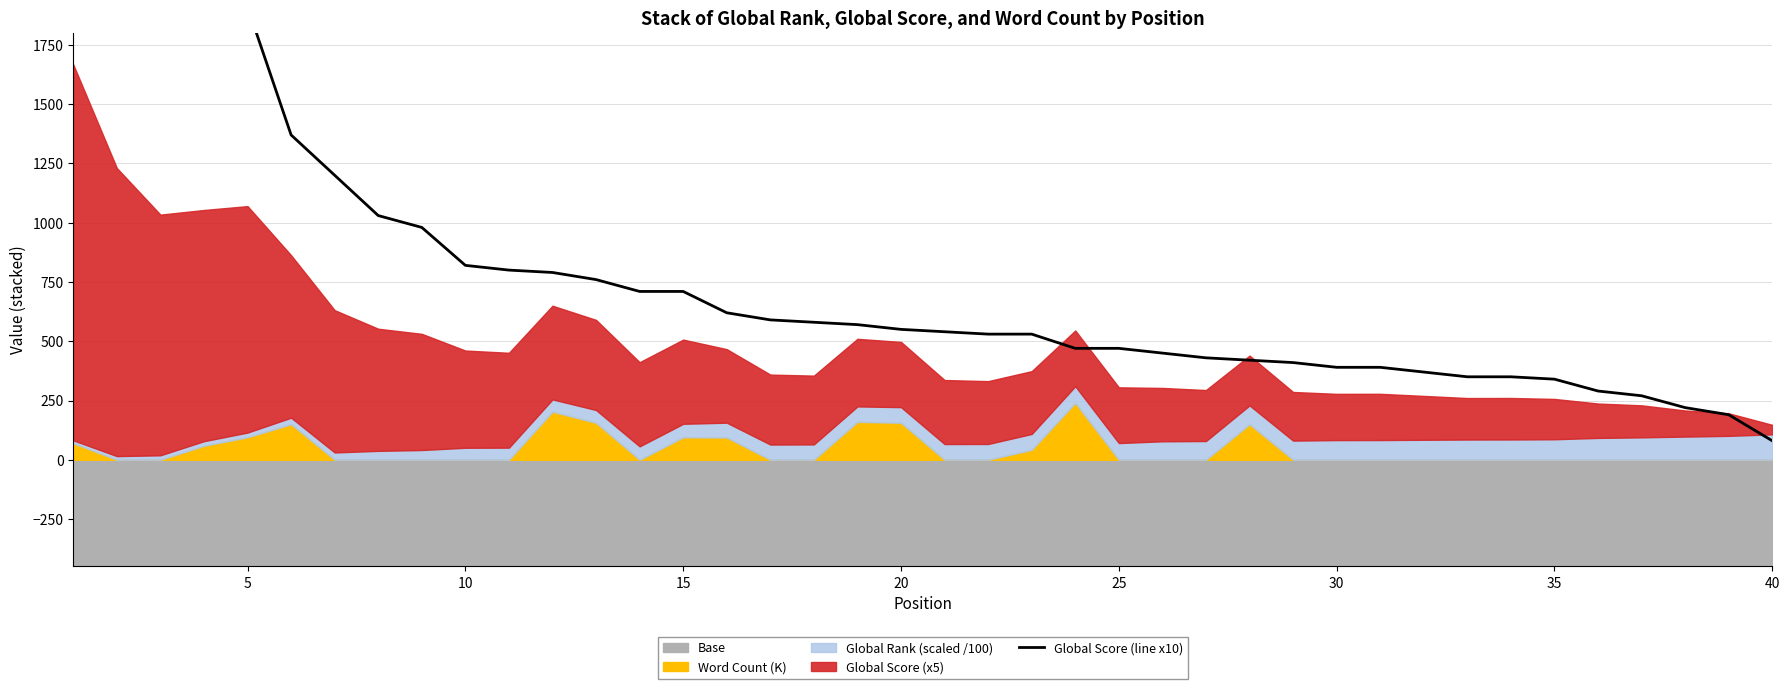

What is the minimum value shown in the chart?

80